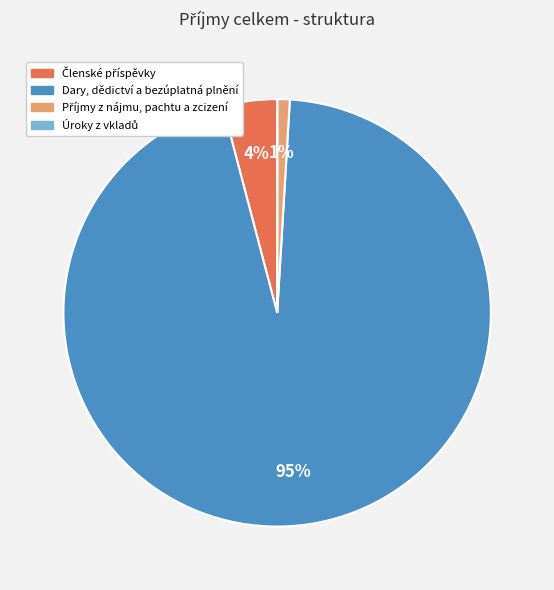

Which category has the biggest portion of the pie?

Dary, dědictví a bezúplatná plnění